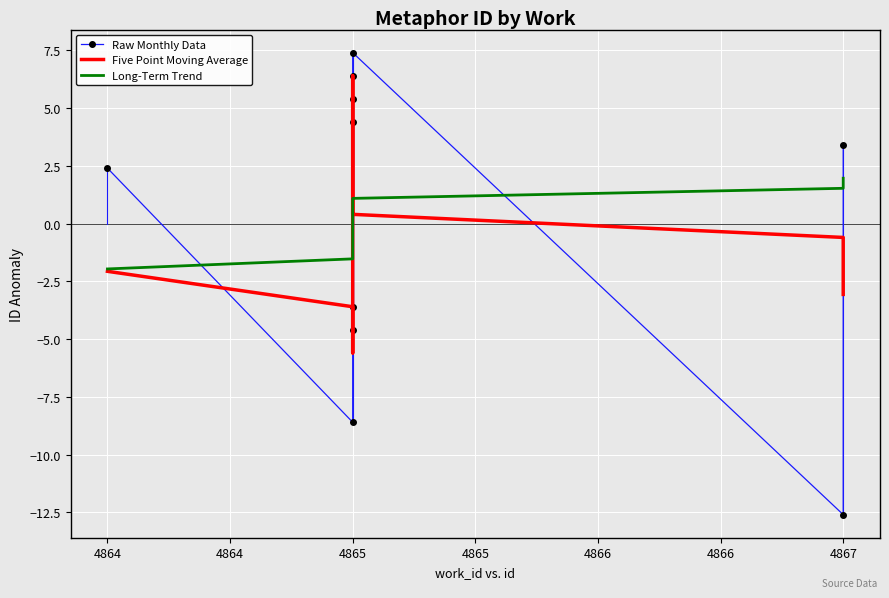

What are all the series names shown in the legend?

Raw Monthly Data, Five Point Moving Average, Long-Term Trend